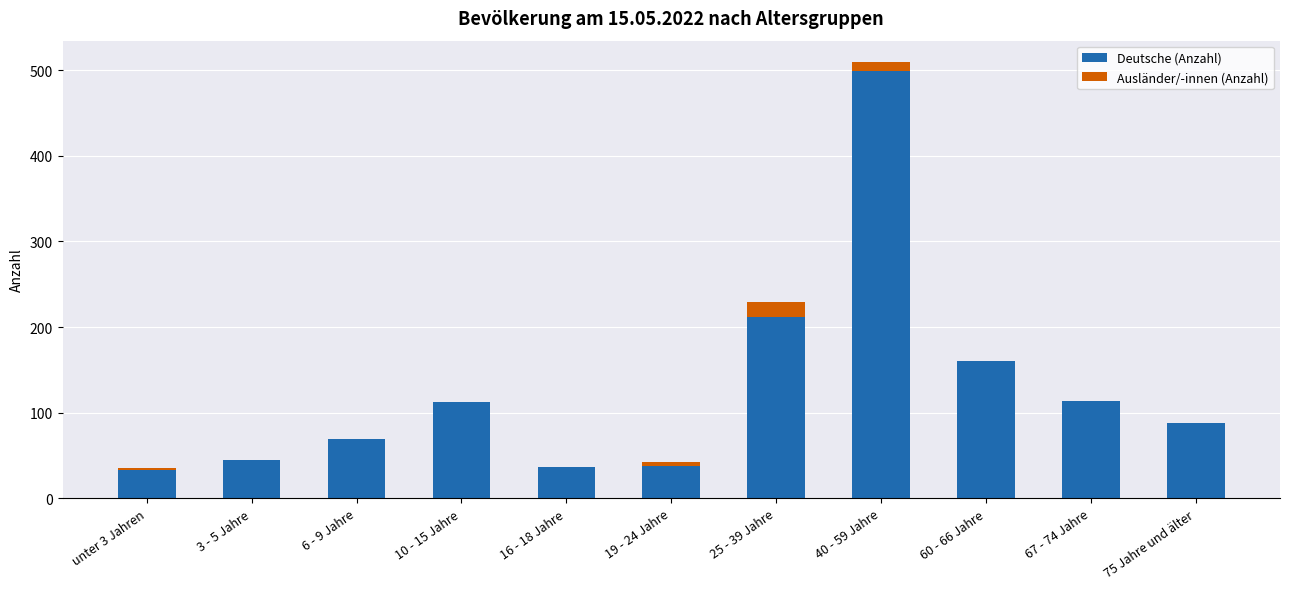

What is the total value across all series at 25 - 39 Jahre?

229